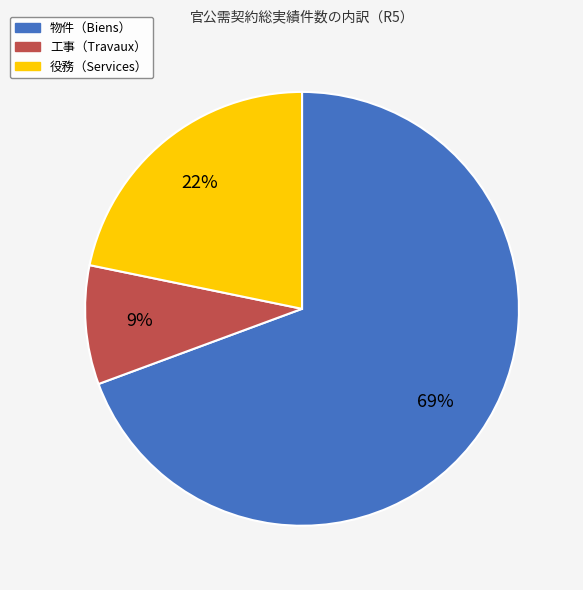

Is there a majority slice in this chart?

Yes